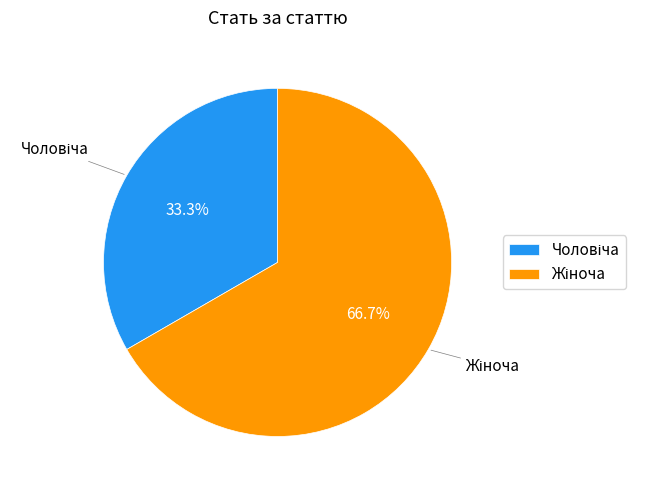

Is there a majority slice in this chart?

Yes